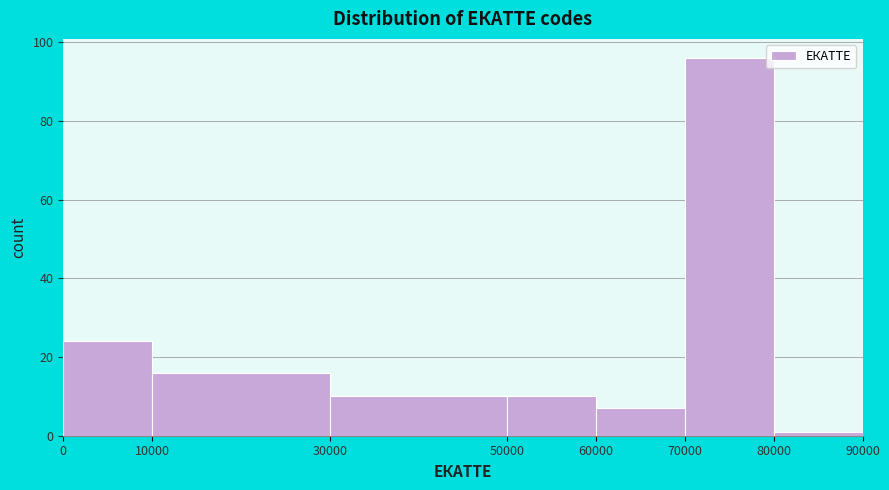

How tall is the bar that spans 60000 to 70000 on the x-axis? The values are not printed on the chart, so give them approximately, as read against the axis.

8